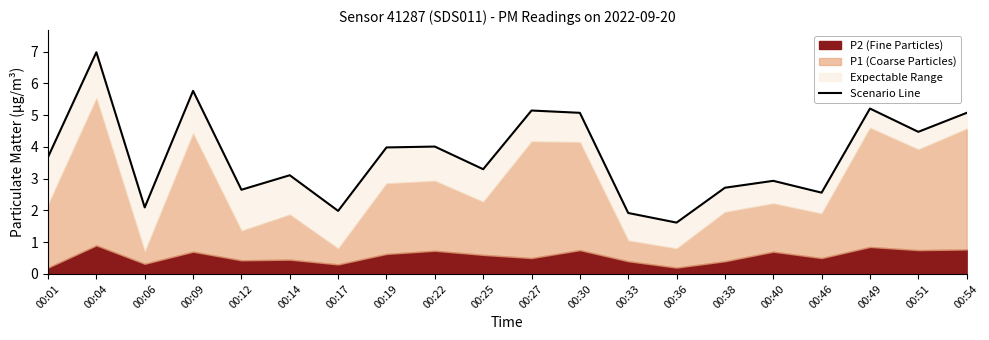

Does the chart have visible grid lines?

No